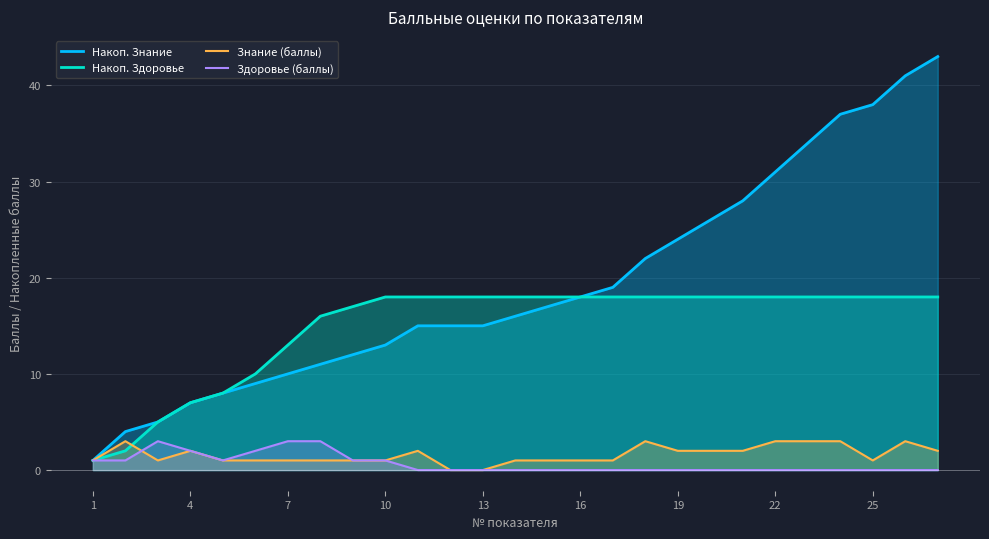

Is it true that Здоровье (баллы) equals 5 at 22?

False